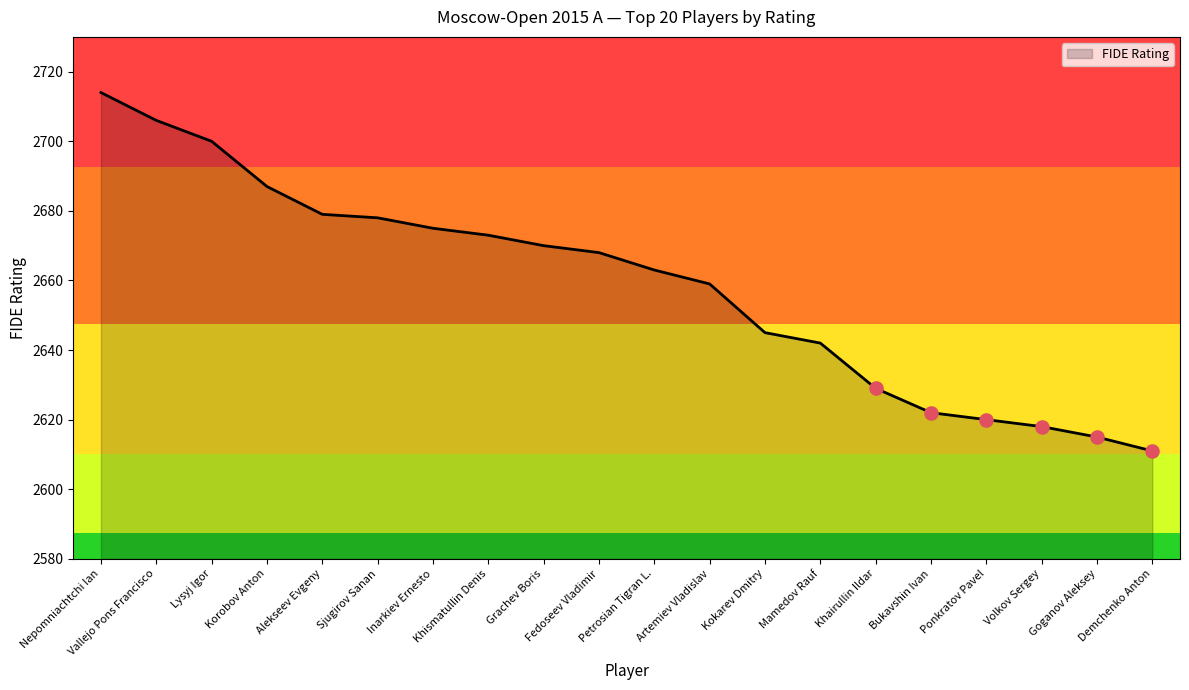

What is the change in value from Korobov Anton to Demchenko Anton?

-76